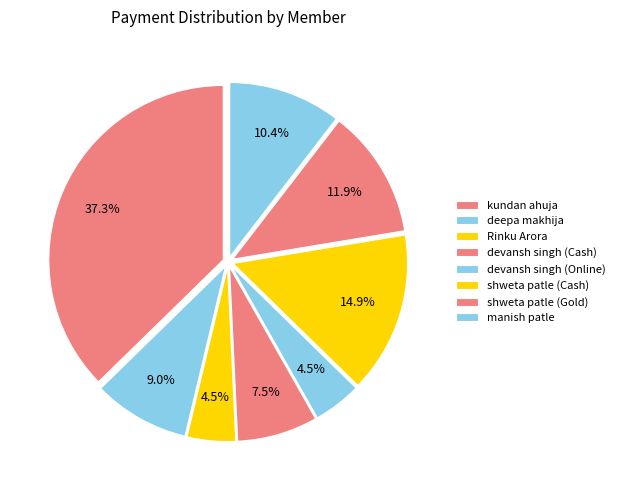

Do devansh singh (Cash) and shweta patle (Gold) together represent more than half of the pie?

No